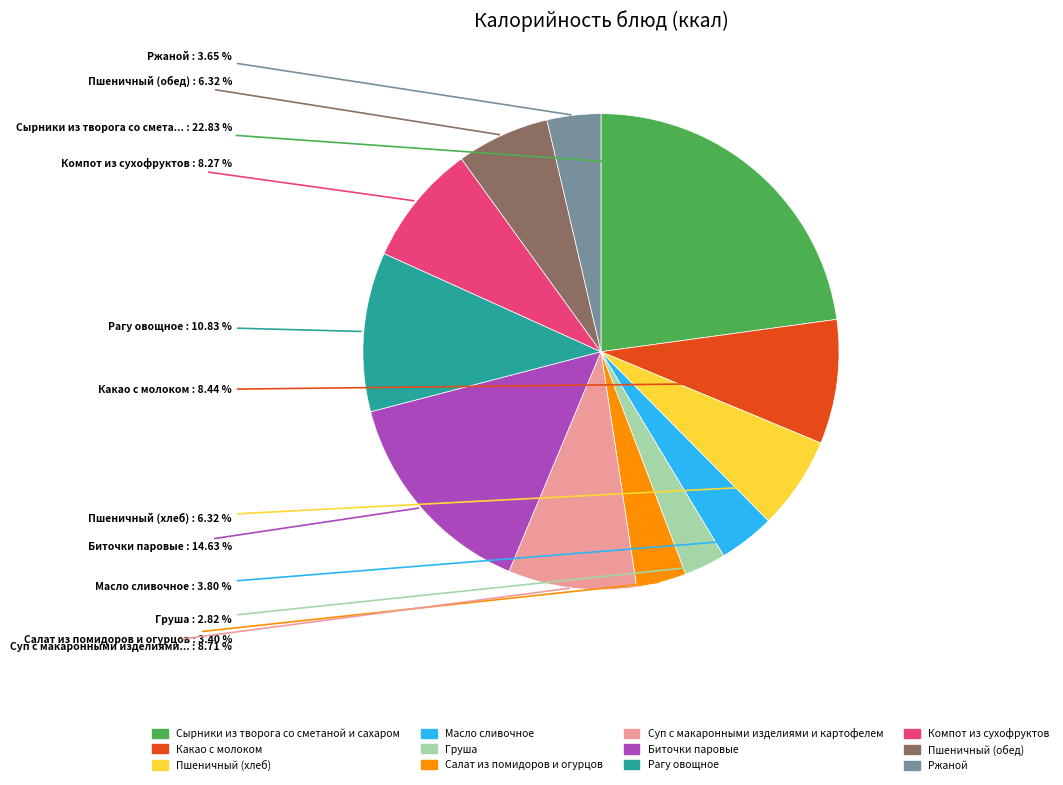

Is there any slice that represents more than half of the pie?

No